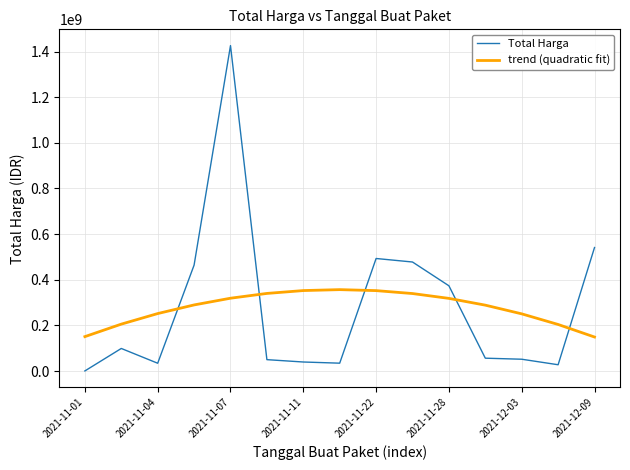

Which series has the largest range (max minus min)?

Total Harga